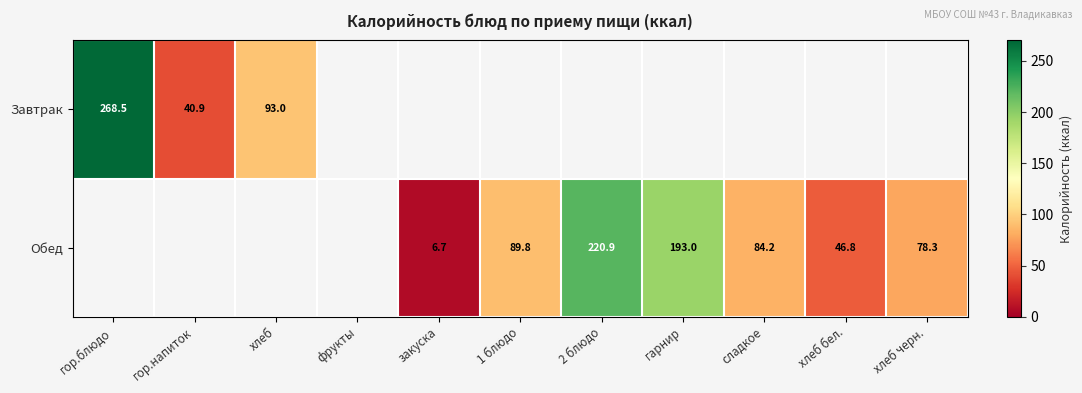

What is the greatest value displayed?

268.5